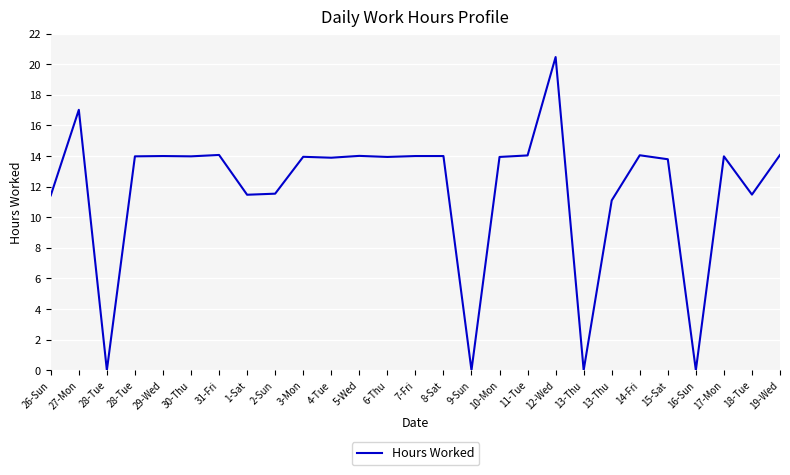

At which category does the chart reach its minimum across all series?

28-Tue